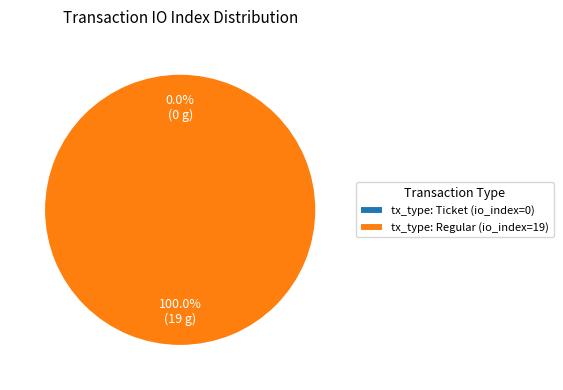

Rank the categories by value from highest to lowest.

tx_type: Regular (io_index=19), tx_type: Ticket (io_index=0)